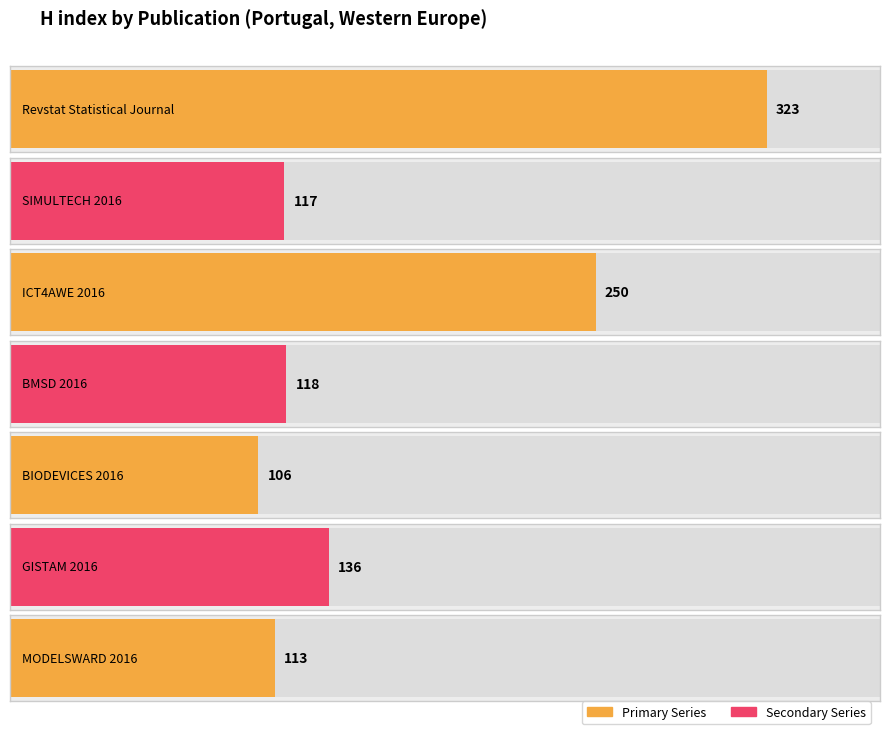

What is the difference between the values at BMSD 2016 and GISTAM 2016?

18